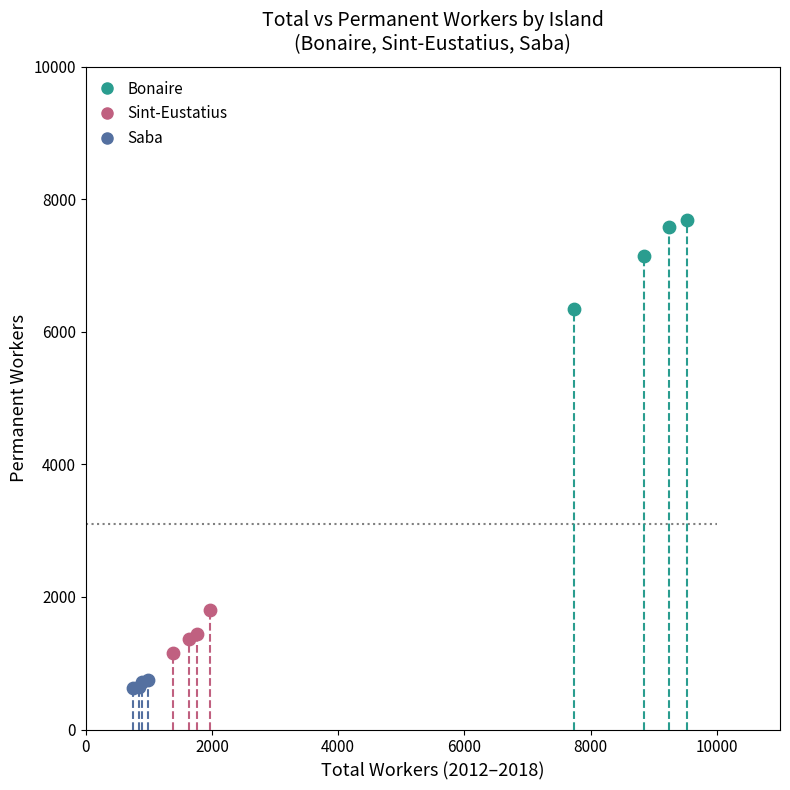

Which series has the widest spread of Y values?

Bonaire